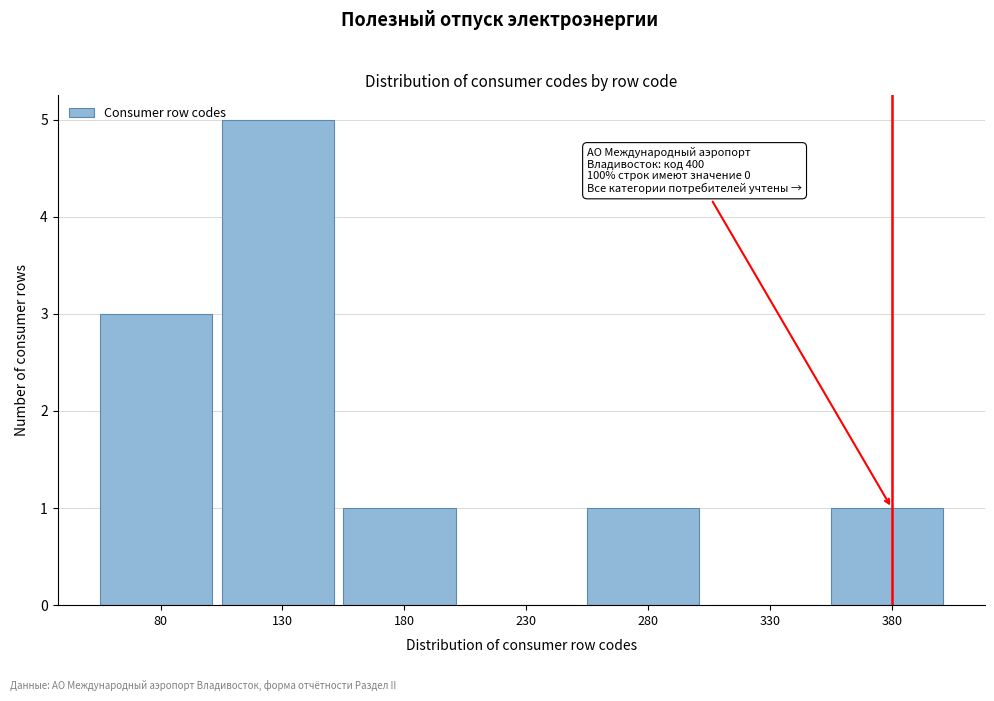

Reading left to right, extract all data points from this chart.

80=3	130=5	180=1	230=0	280=1	330=0	380=1